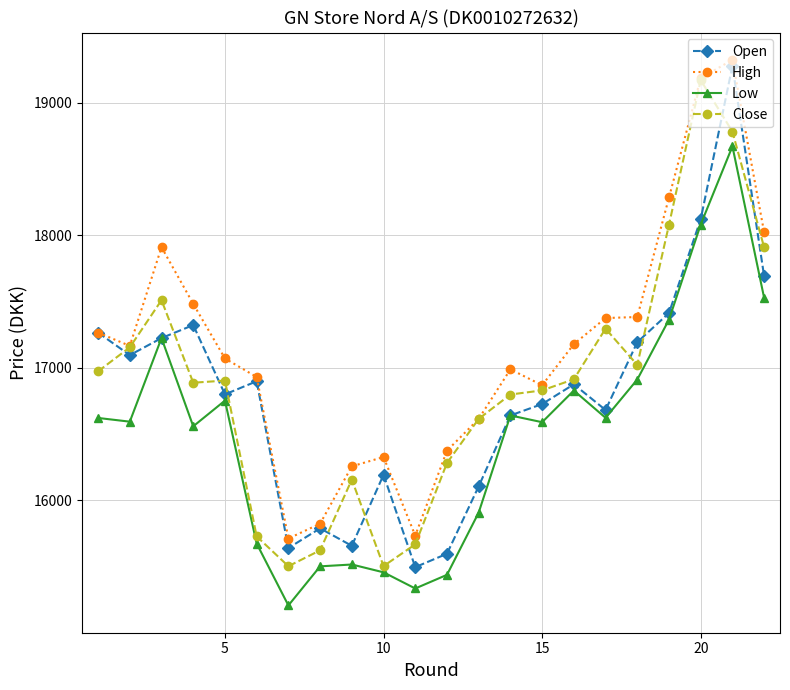

What is the minimum value for Close?

15503